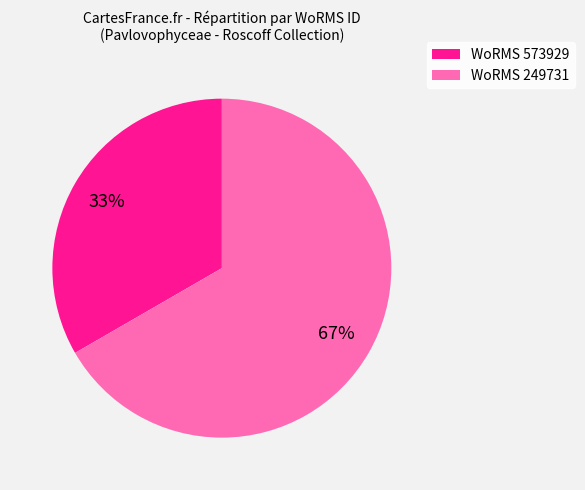

How many segments does this pie chart have?

2